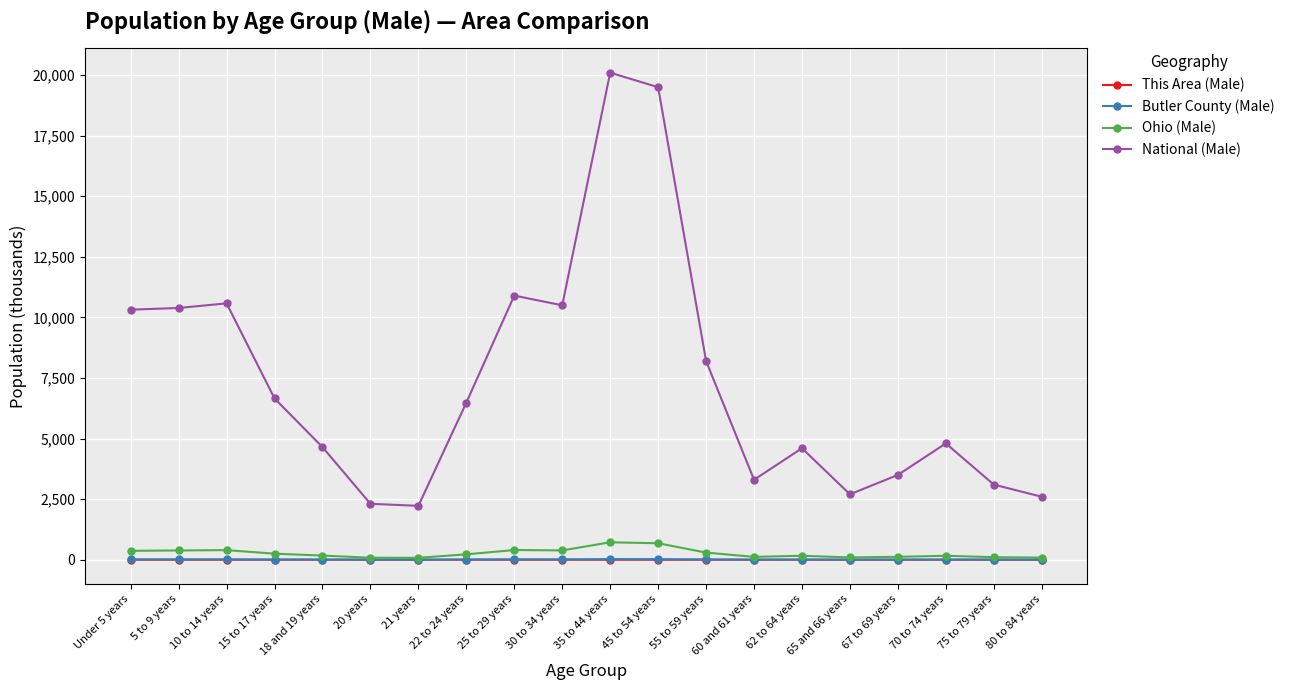

What is the total value across all series at 55 to 59 years?

8504.6